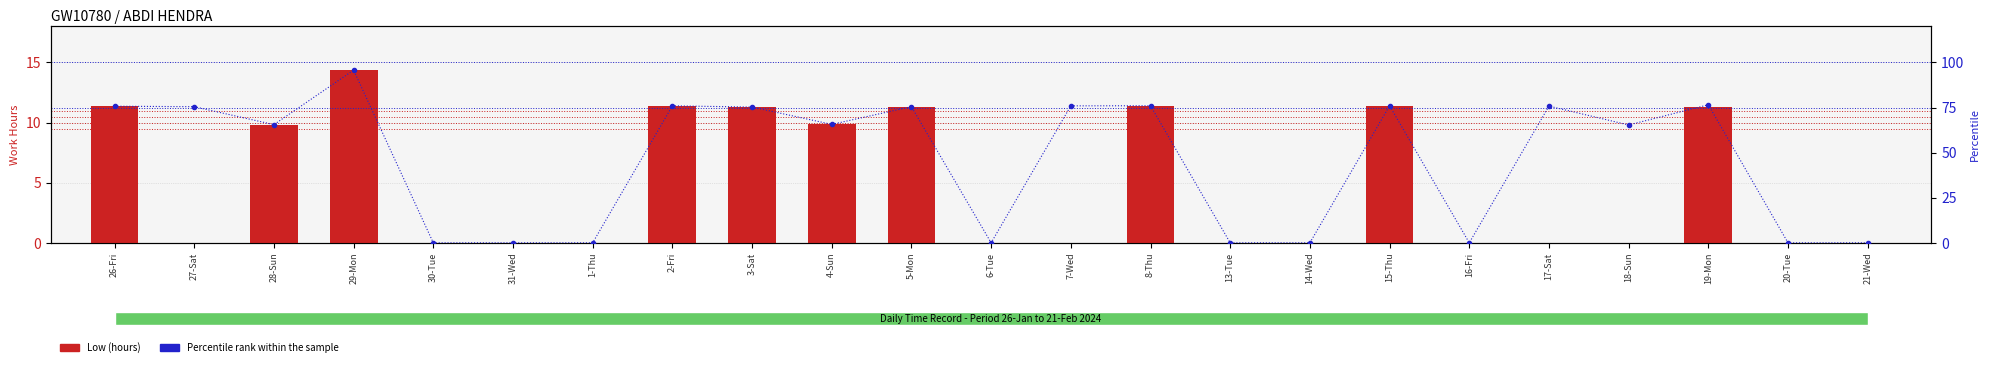

Which series changed the most between 3-Sat and 6-Tue?

Percentile rank within the sample